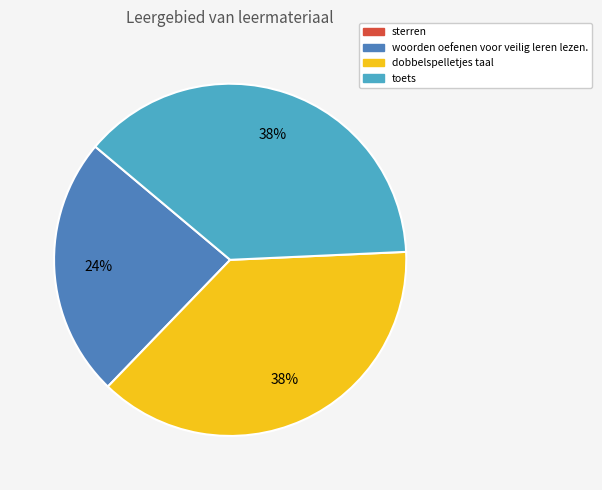

To the nearest percent, what is the difference between the largest and smallest slice percentages?

38%